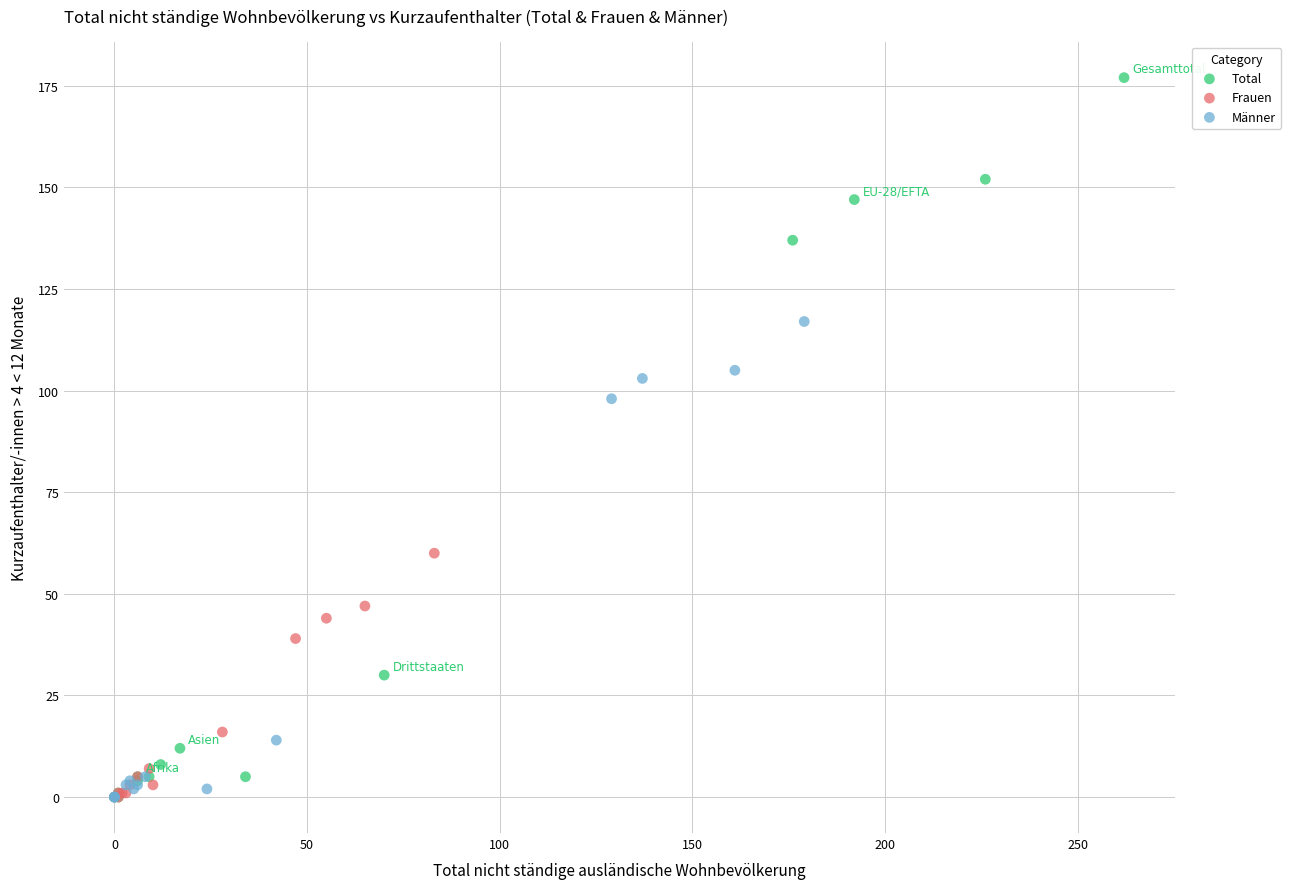

Which series has the largest Y range (max minus min)?

Total